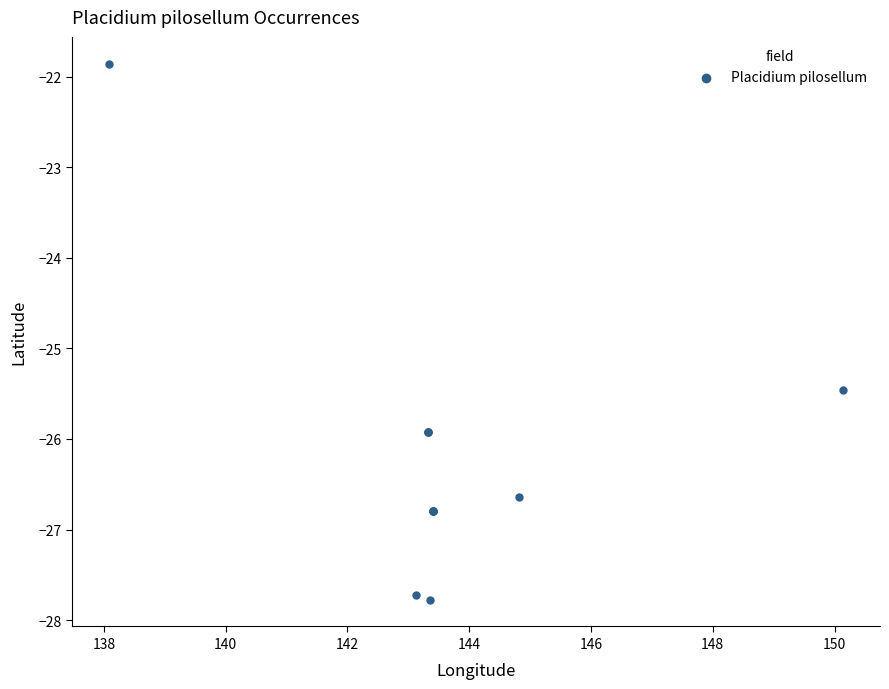

What Y value in the scatter plot is closest to -24?

-25.5